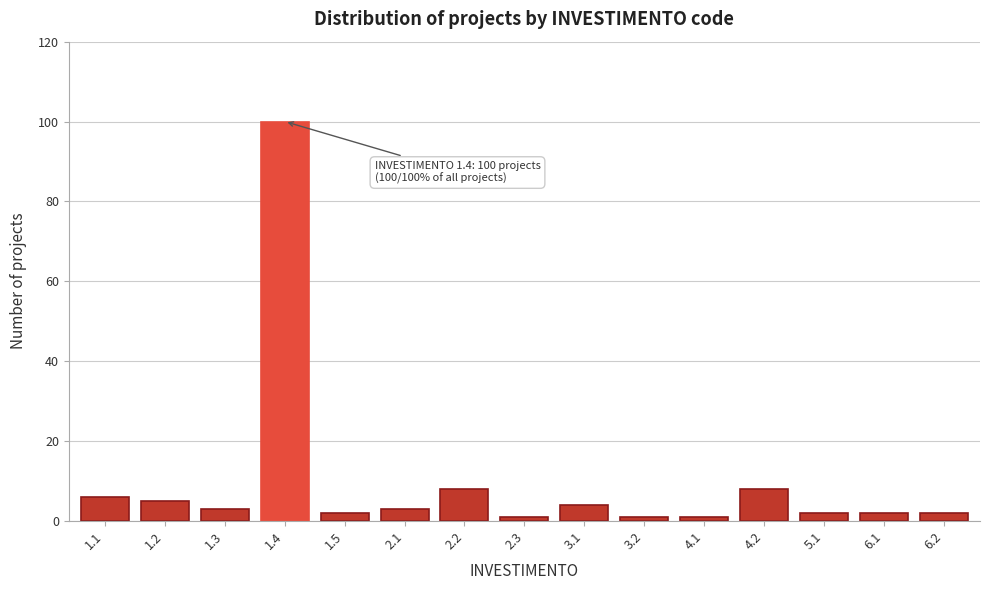

Reading right to left, transcribe all the data shown in this chart.

6.2=2	6.1=2	5.1=2	4.2=8	4.1=1	3.2=1	3.1=4	2.3=1	2.2=8	2.1=3	1.5=2	1.4=100	1.3=3	1.2=5	1.1=6